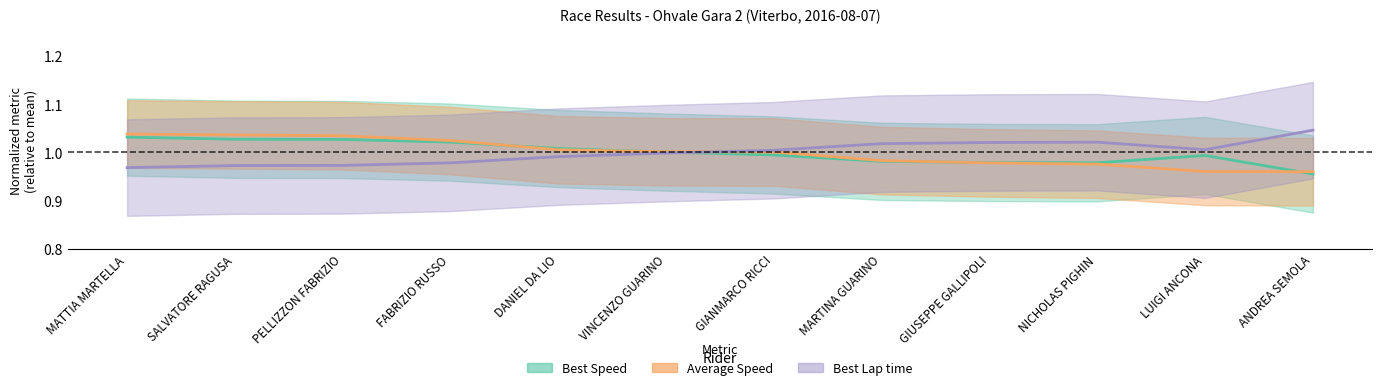

At which label does Average Speed reach its minimum?

ANDREA SEMOLA